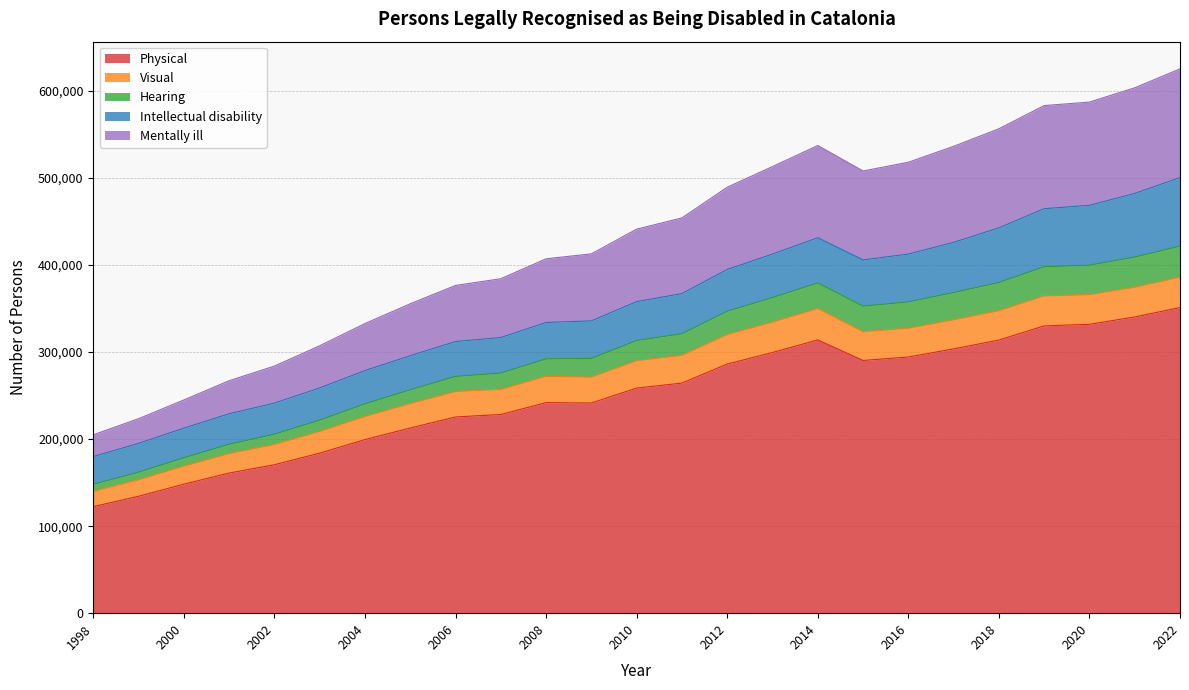

Does the chart have visible grid lines?

Yes